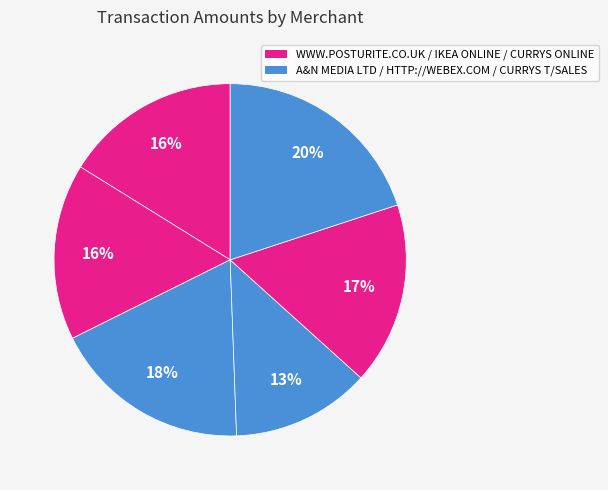

How many slices are in this pie chart?

6